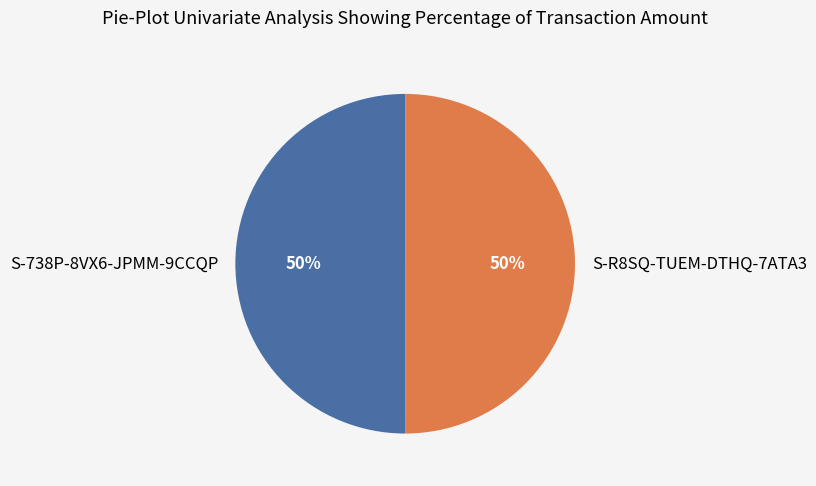

Count the number of slices in the pie.

2